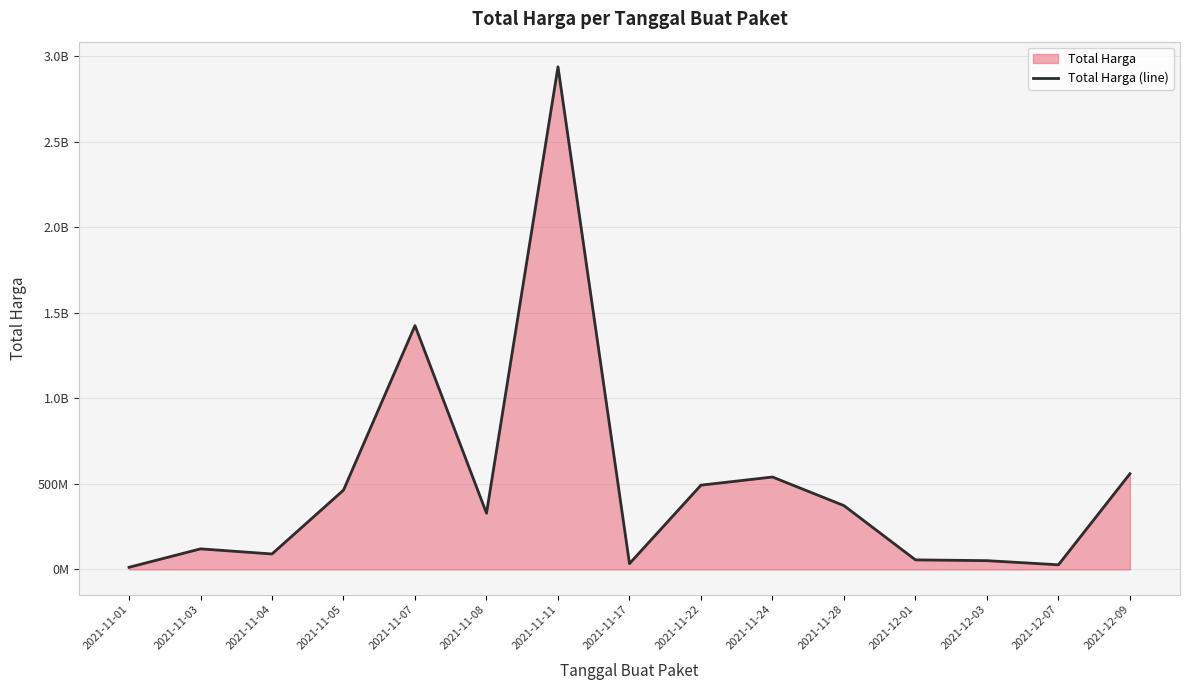

What is the average value?

501233139